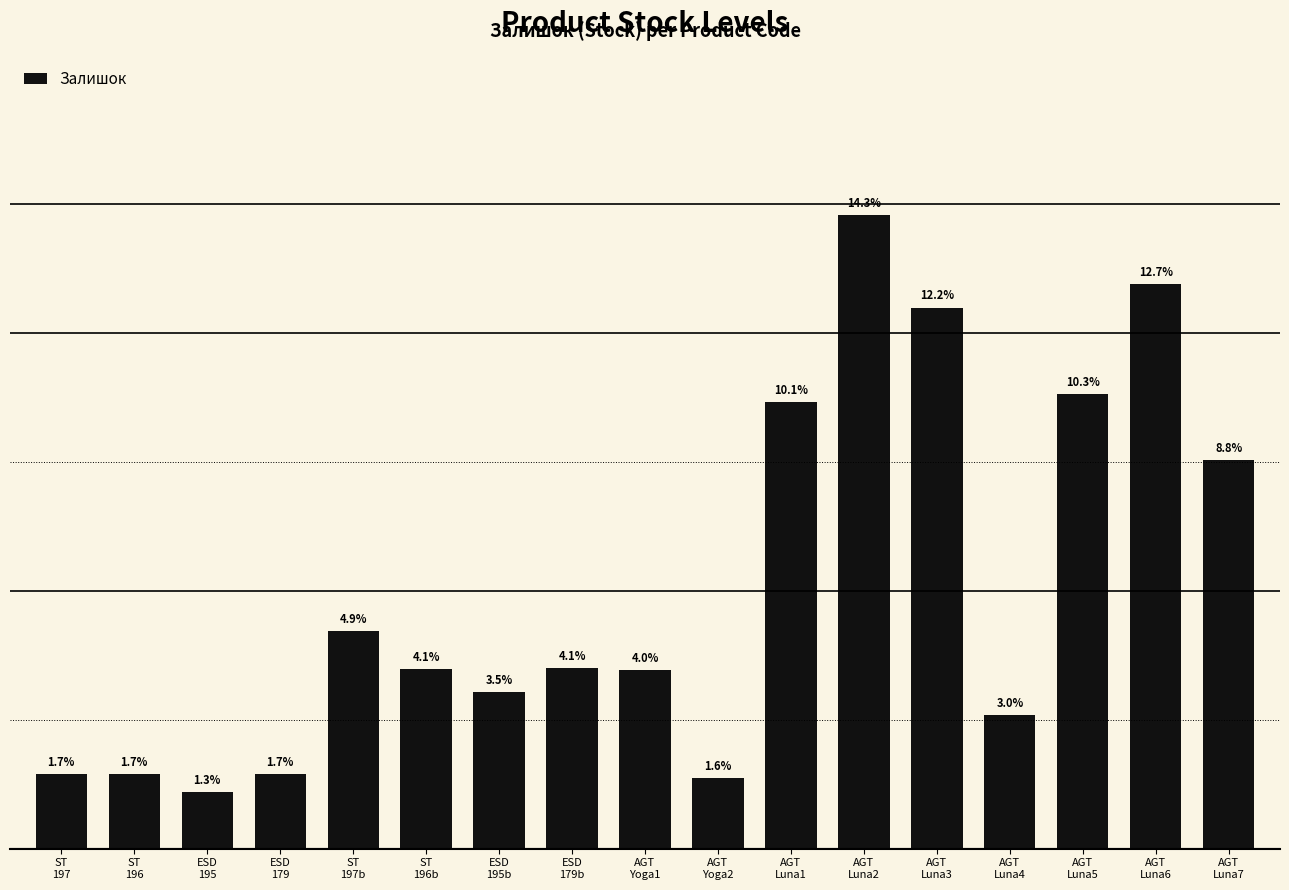

How many bars are there in total?

17